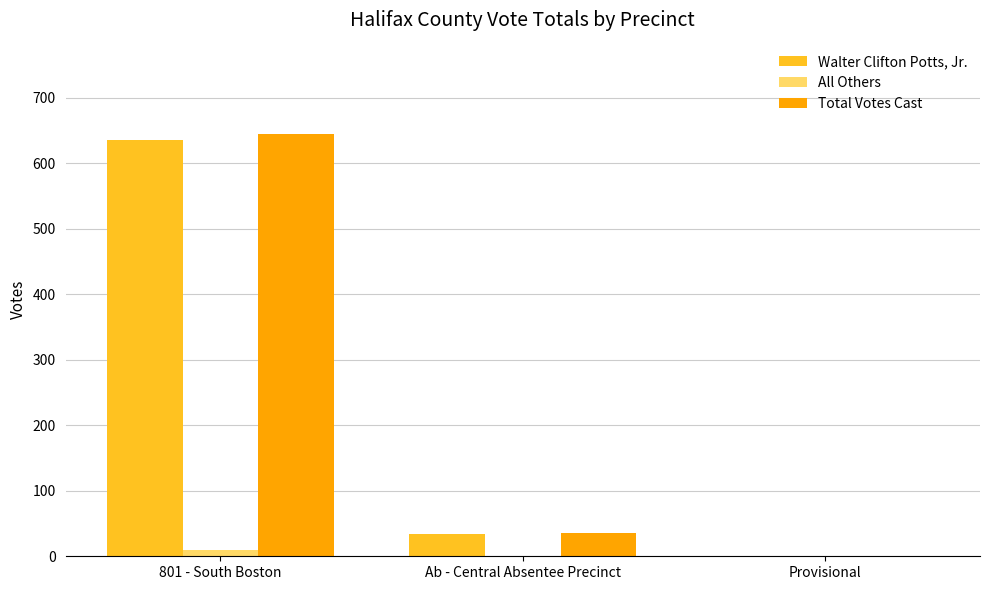

Count the number of categories in the chart.

3